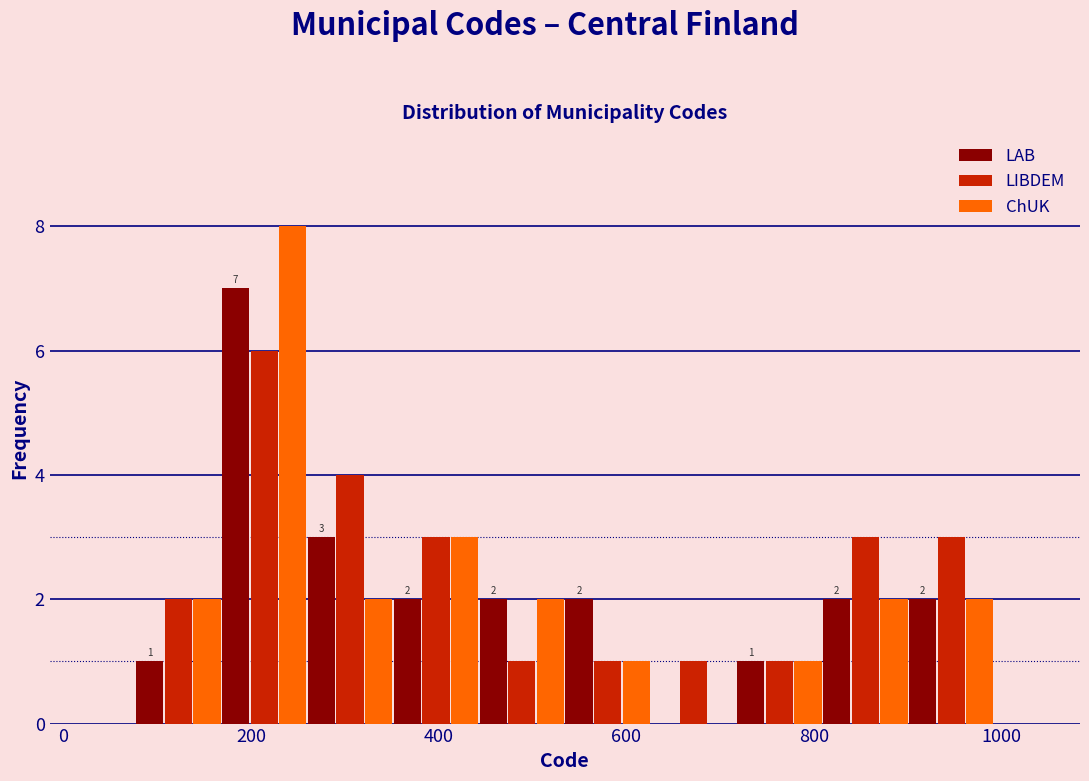

In the ChUK series, which range on the x-axis has the tallest bar?

160 to 260